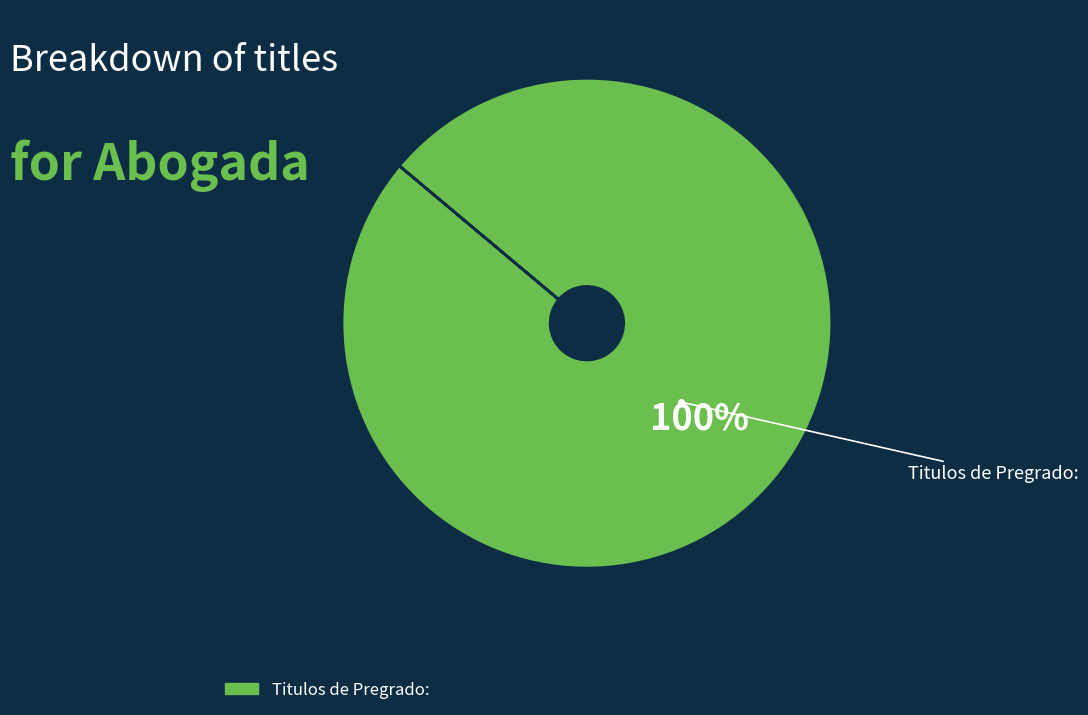

Is there any slice that represents more than half of the pie?

Yes